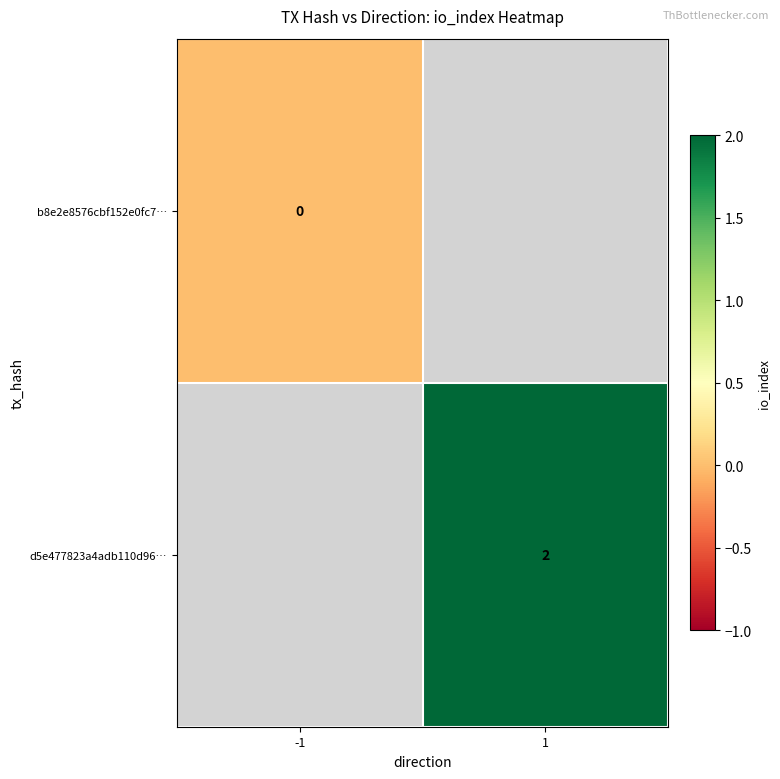

The value of d5e477823a4adb110d96… at 1 is 2. True or false?

True